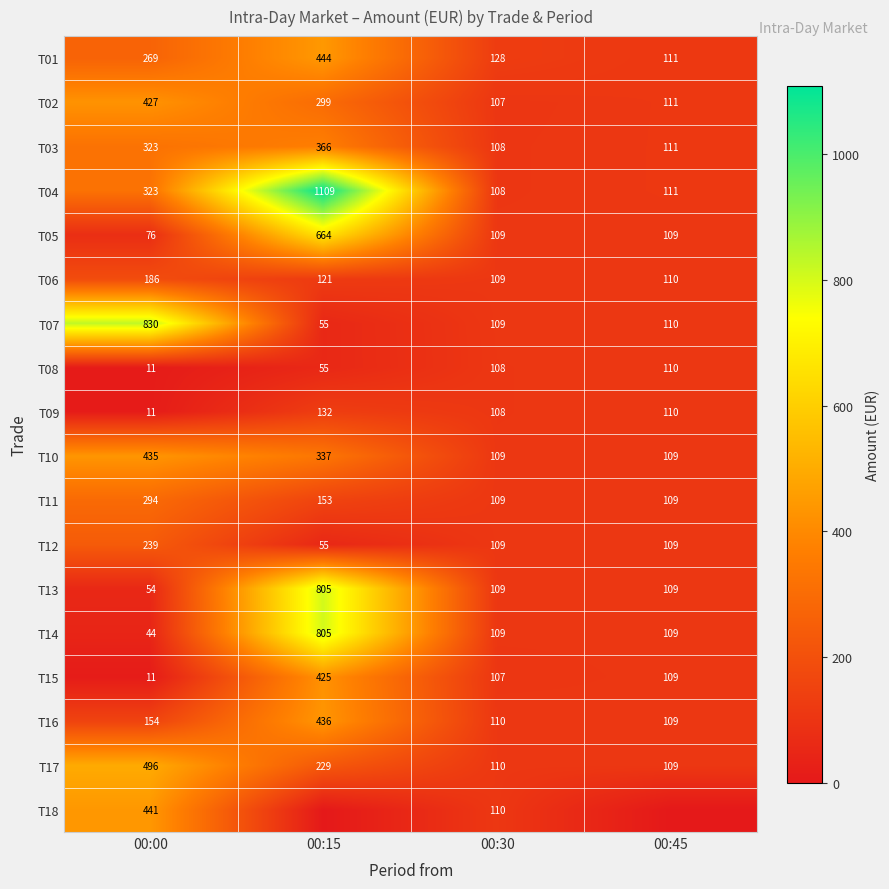

Where does the T10 series first go above 337?

00:00